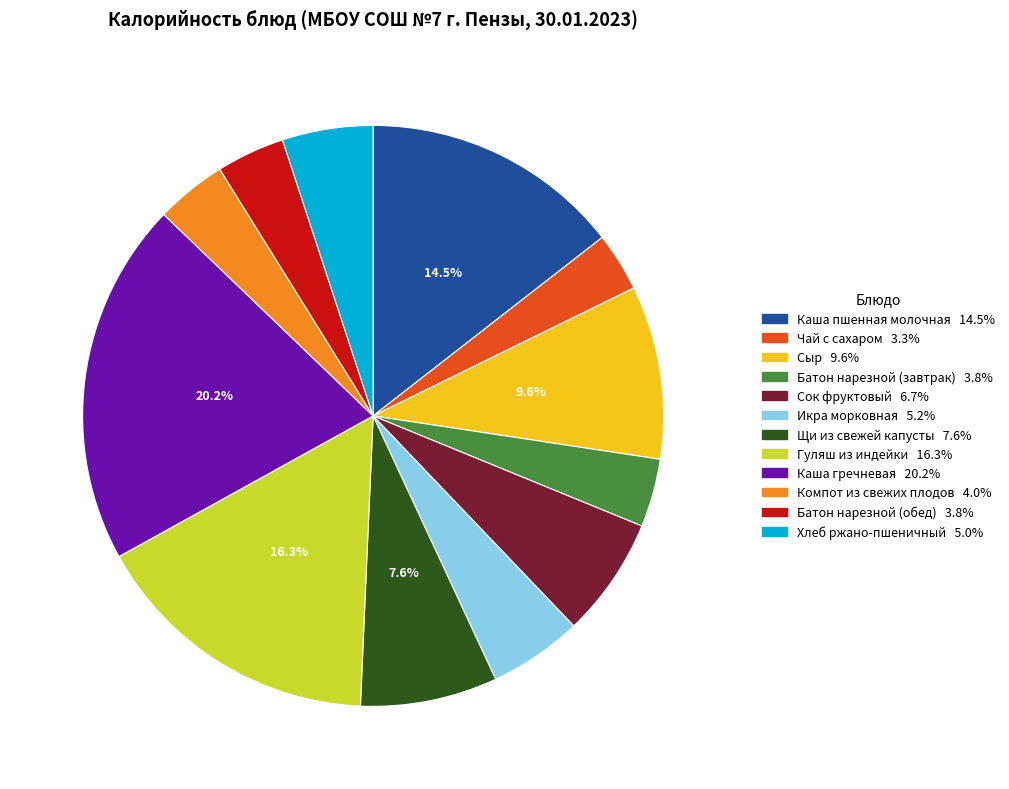

Count the number of slices in the pie.

12